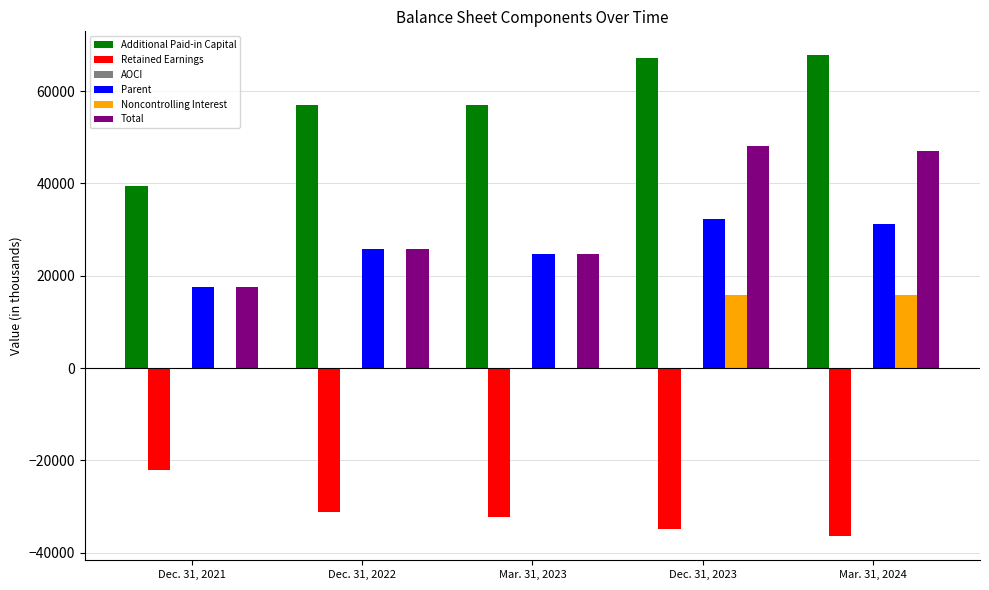

What is the average value of the Retained Earnings series?

-31360